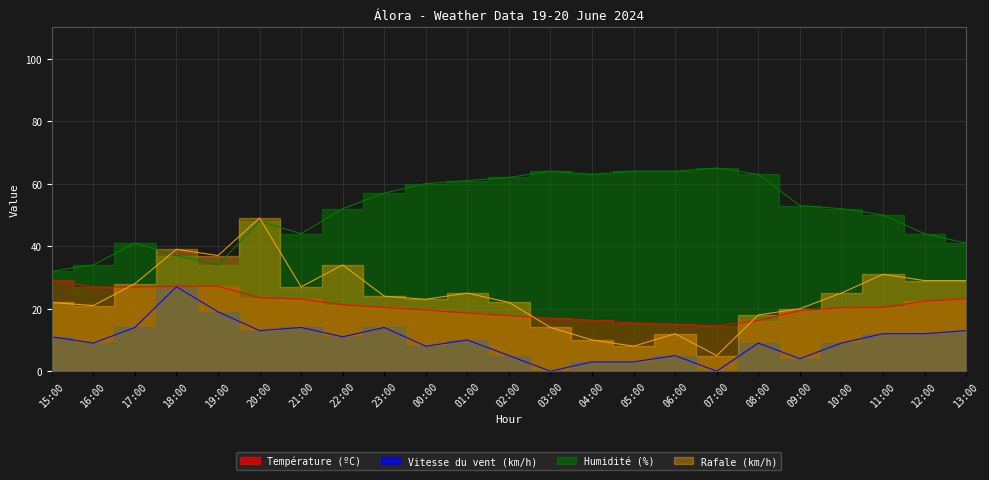

Which label corresponds to the largest value in the chart?

07:00